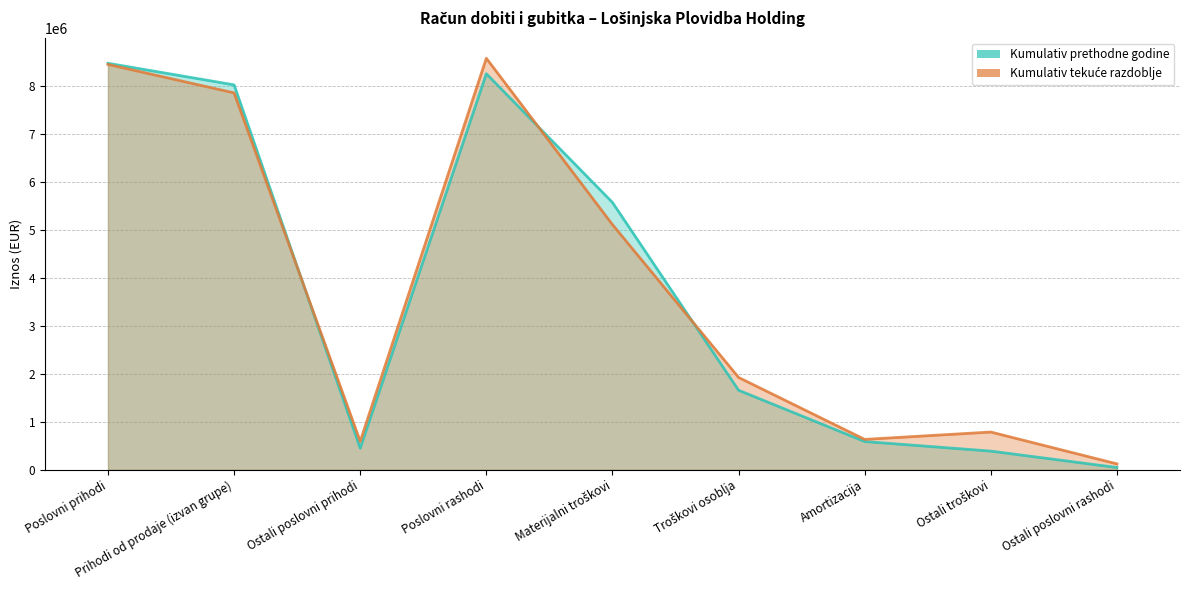

What is the smallest value displayed?

47059